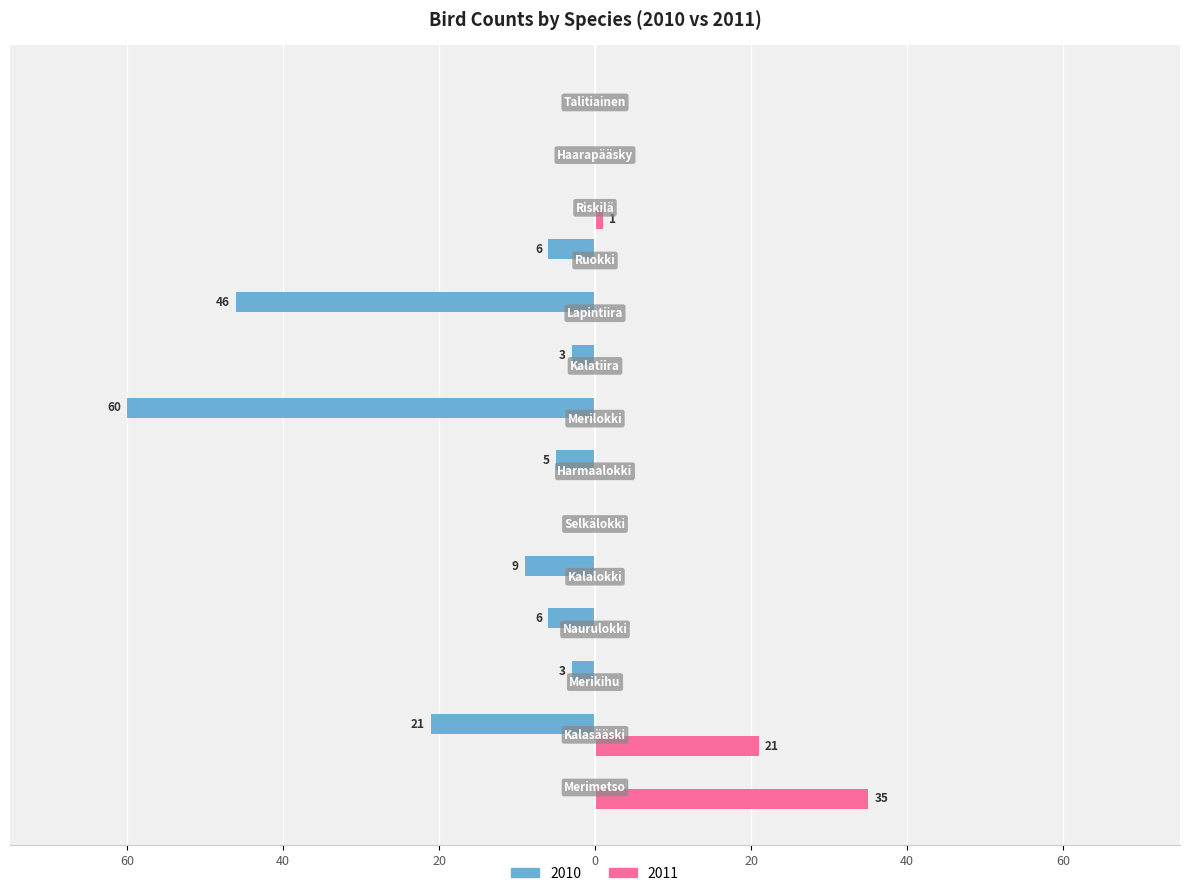

What are all the series names shown in the legend?

2010, 2011